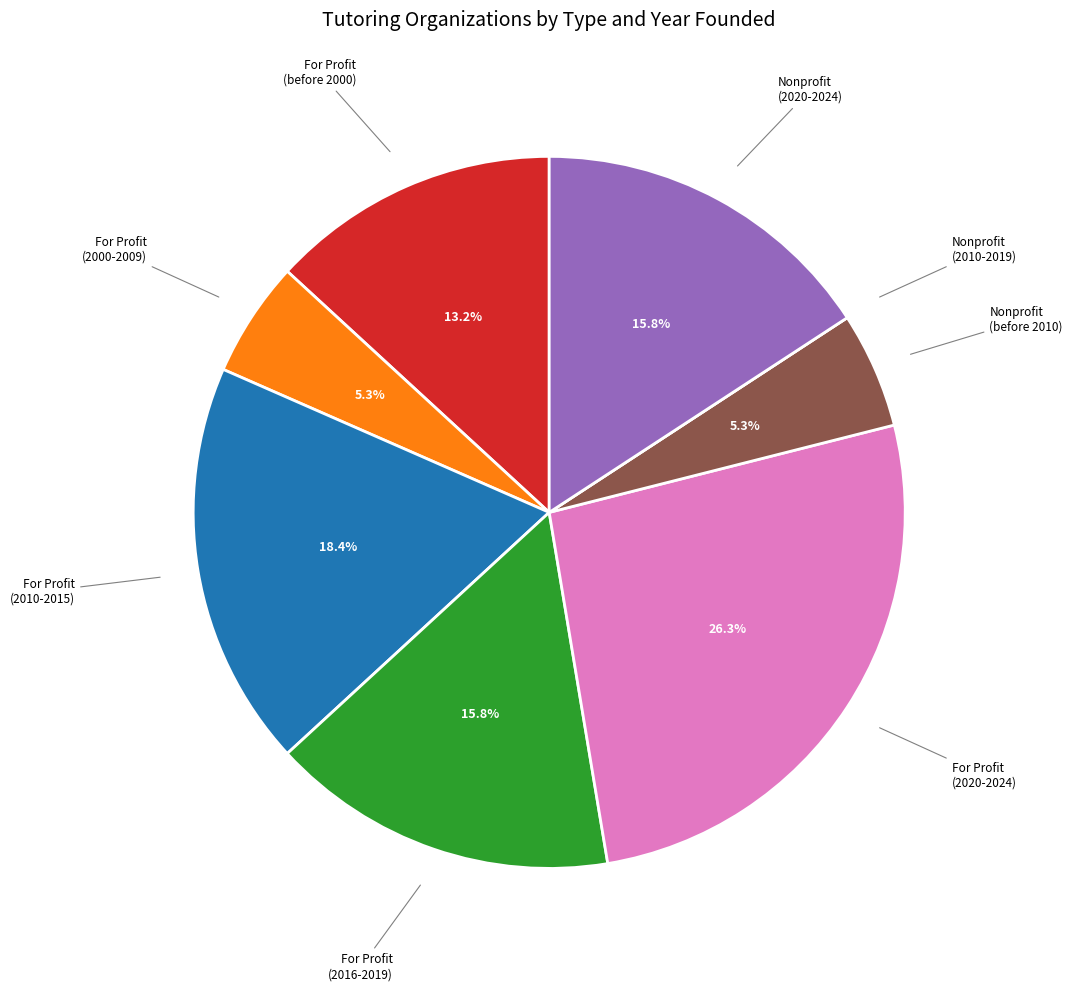

Is there a majority slice in this chart?

No